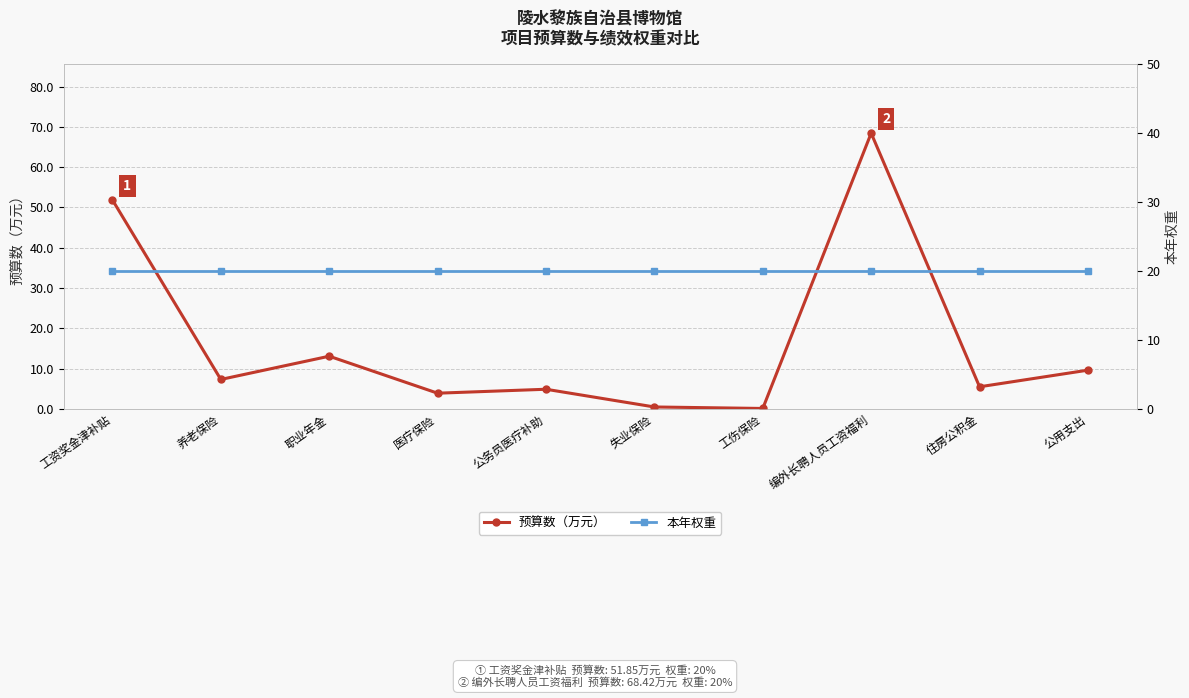

Reading left to right, list all the values displayed in this chart.

预算数（万元）: 工资奖金津补贴=51.9	养老保险=7.3	职业年金=13.1	医疗保险=3.9	公务员医疗补助=4.9	失业保险=0.5	工伤保险=0.1	编外长聘人员工资福利=68.4	住房公积金=5.5	公用支出=9.6
本年权重: 工资奖金津补贴=20.0	养老保险=20.0	职业年金=20.0	医疗保险=20.0	公务员医疗补助=20.0	失业保险=20.0	工伤保险=20.0	编外长聘人员工资福利=20.0	住房公积金=20.0	公用支出=20.0